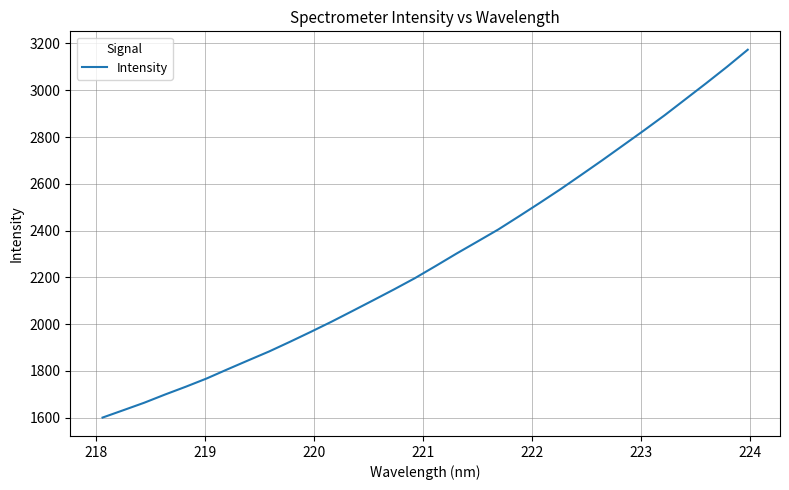

What is the average value?

2281.1